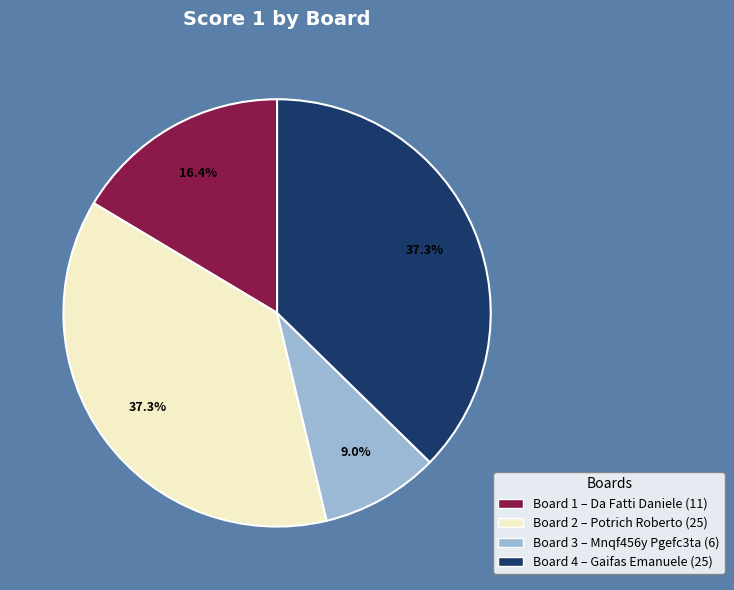

Which has a higher value, Board 3 – Mnqf456y Pgefc3ta (6) or Board 1 – Da Fatti Daniele (11)?

Board 1 – Da Fatti Daniele (11)